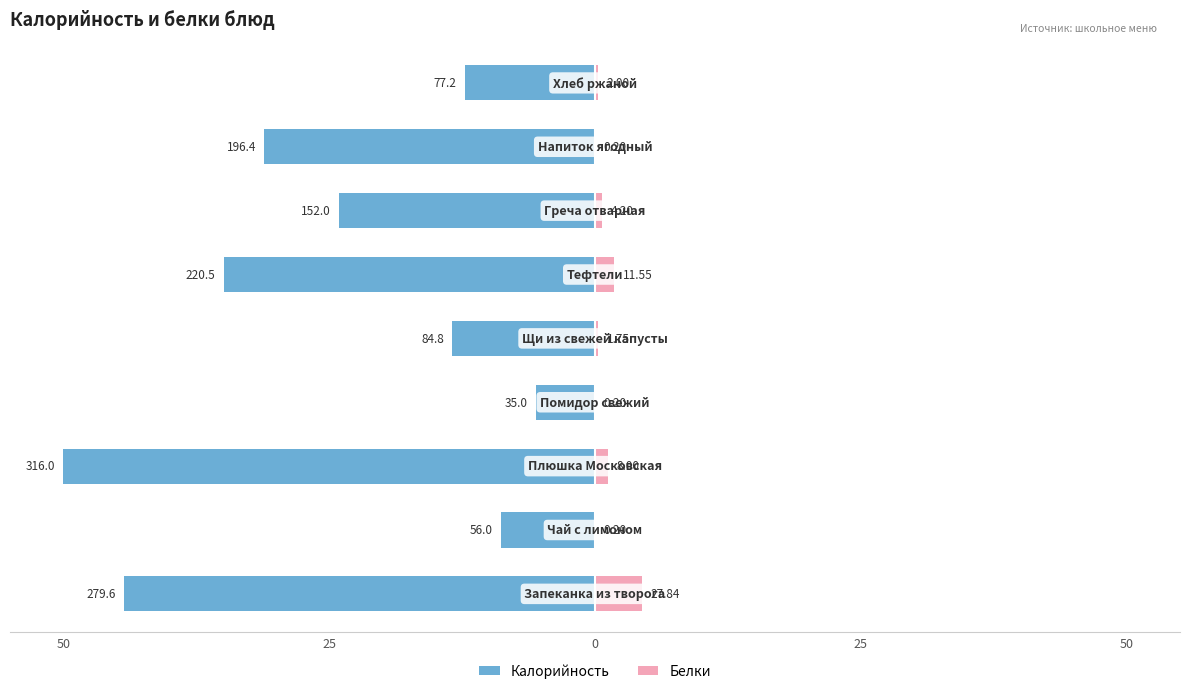

Which series has the widest spread of values?

Калорийность